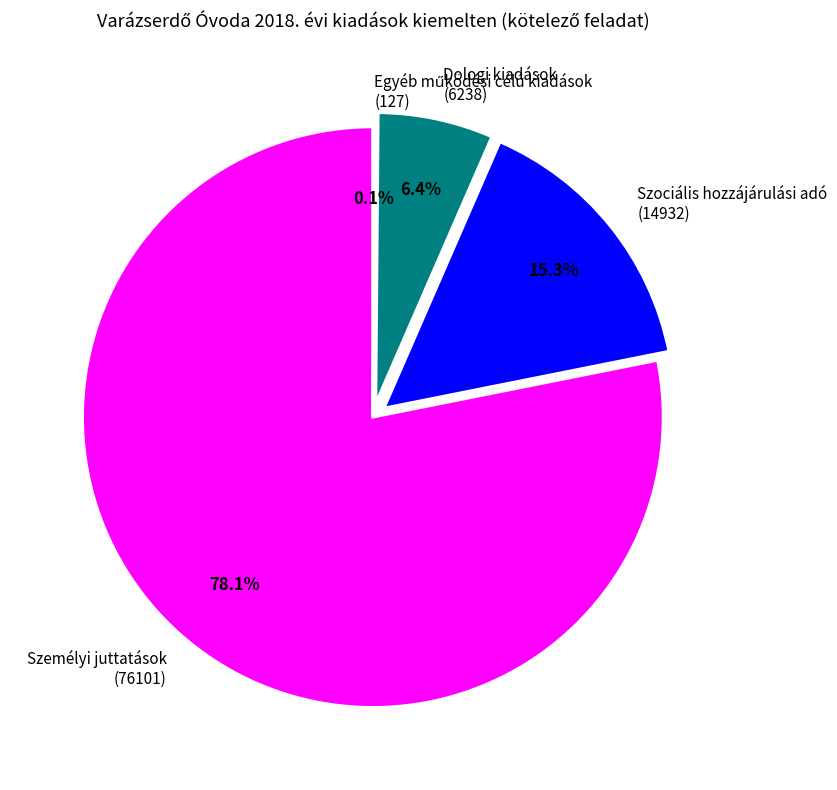

What portion of the pie excludes Szociális hozzájárulási adó (14932)?

84.7%